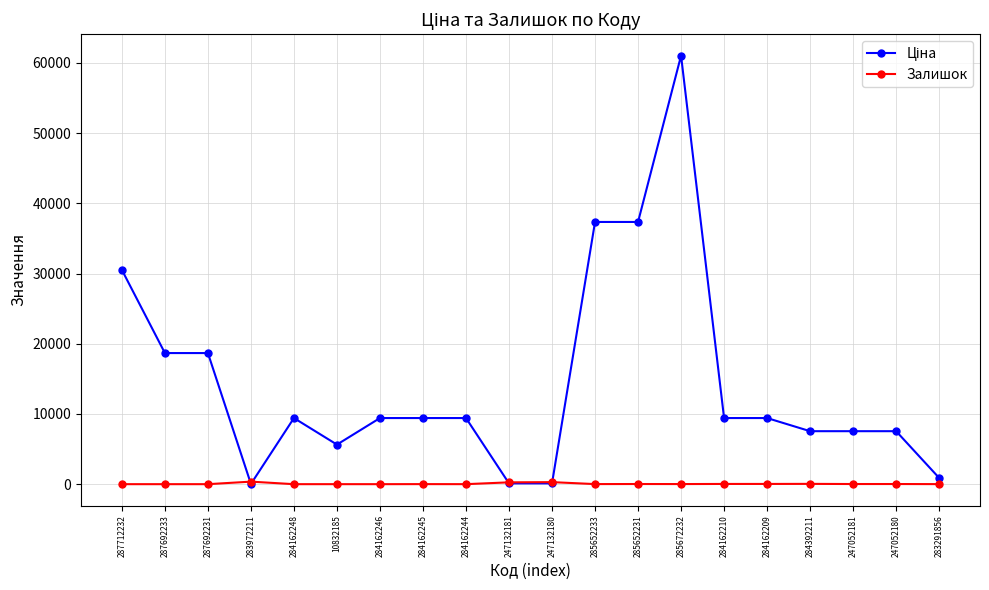

What is the greatest value displayed?

61024.7